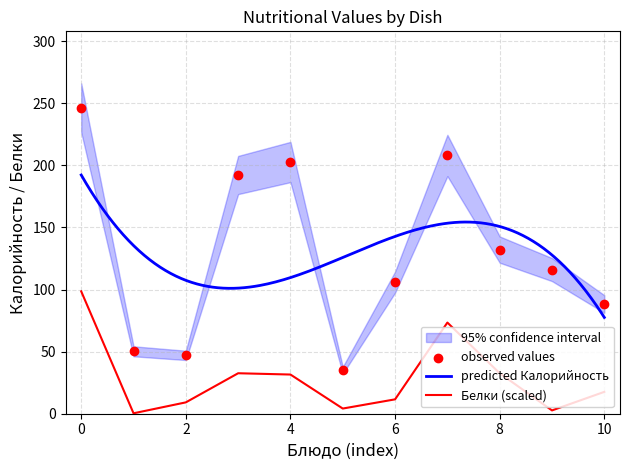

Which series has the largest total across all categories?

Калорийность